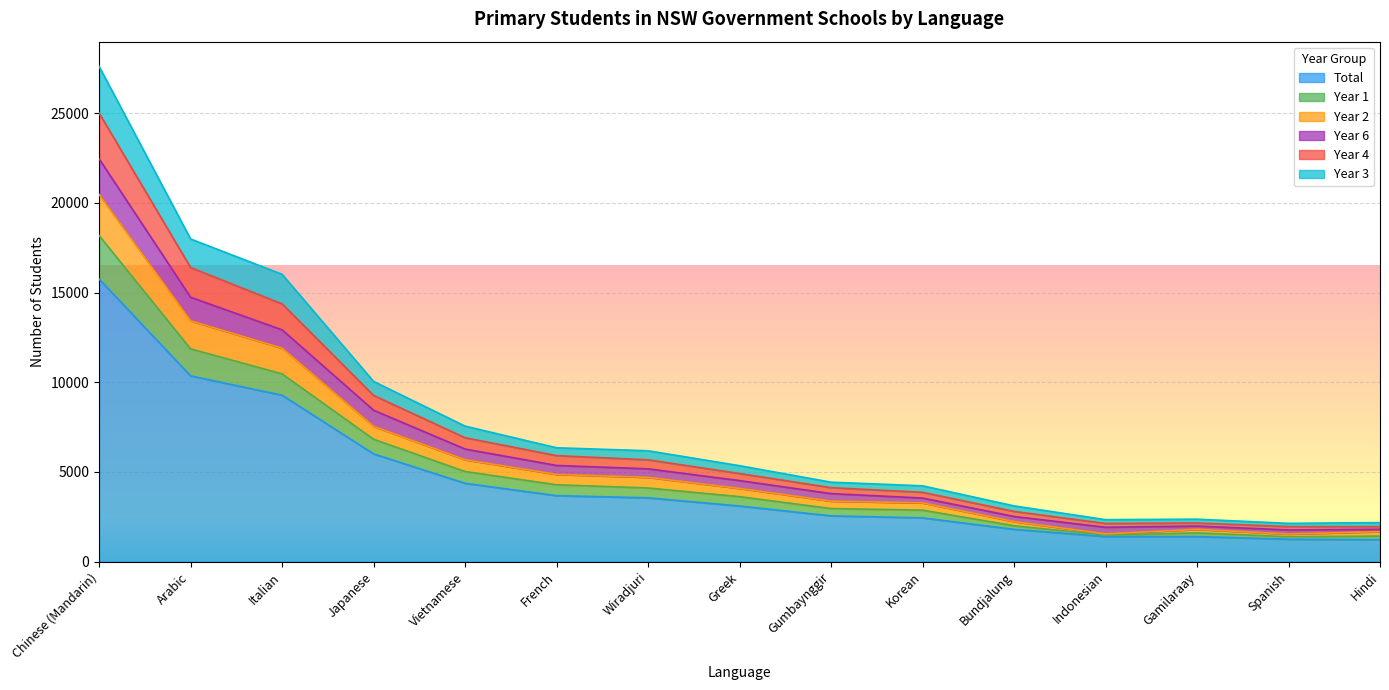

Where is the first local maximum for Year 4?

Gamilaraay